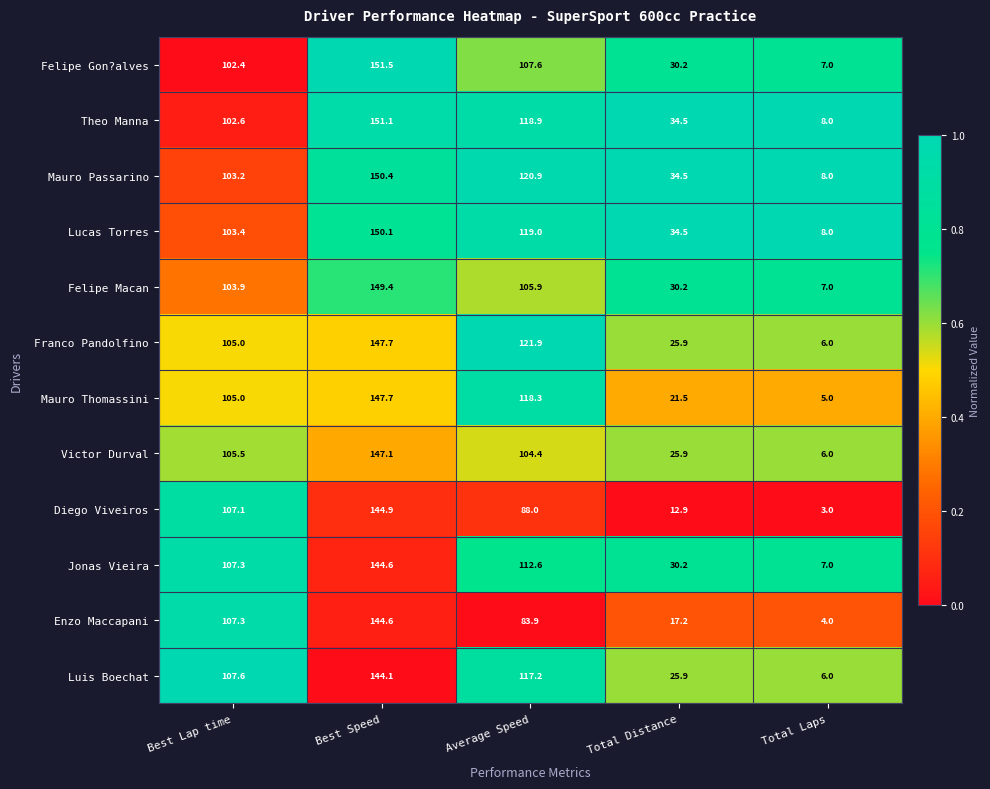

Which series has the largest total across all categories?

Mauro Passarino